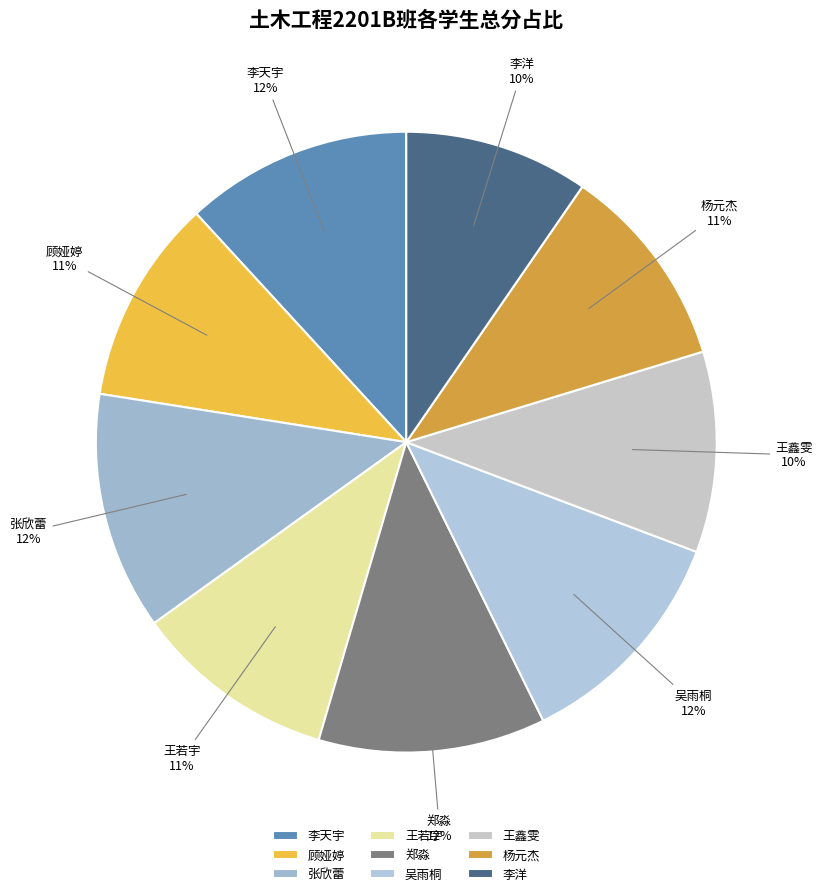

Which has a higher value, 杨元杰 or 李天宇?

李天宇